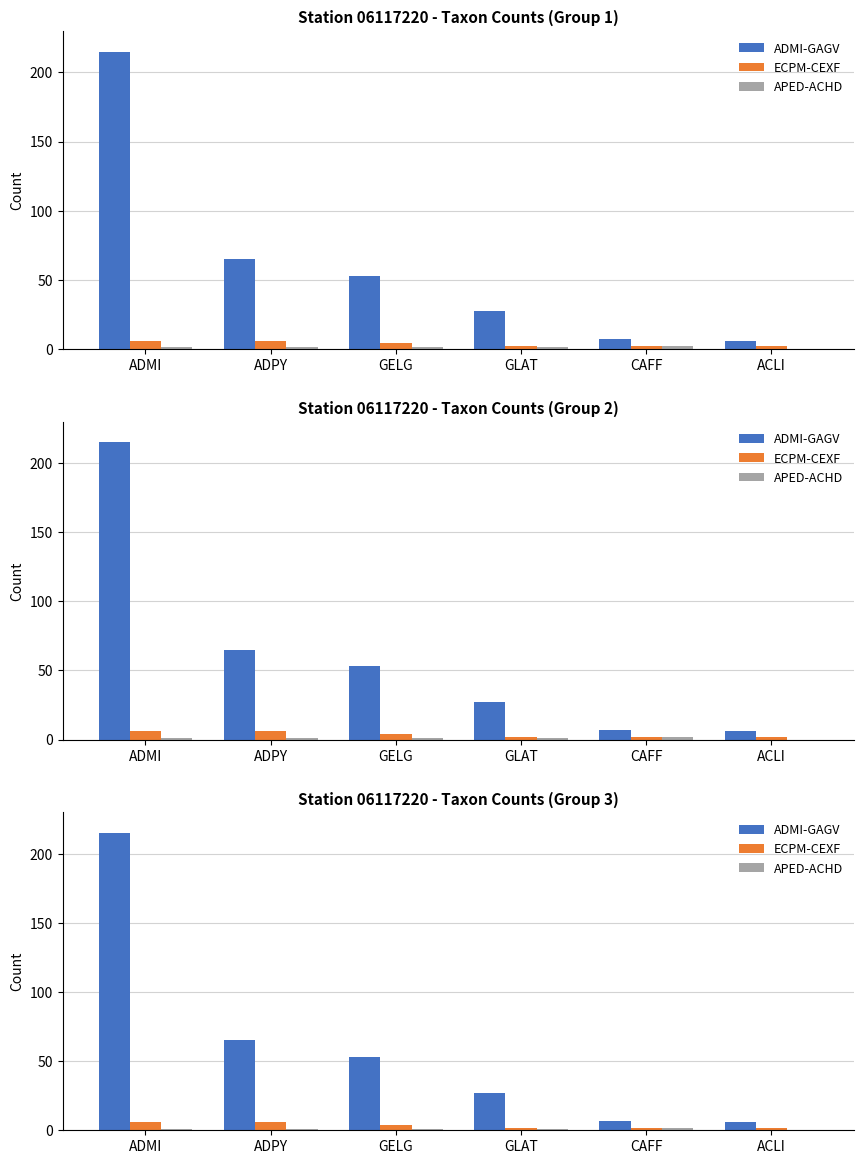

Reading left to right, transcribe all the data shown in this chart.

ADMI-GAGV: ADMI=215	ADPY=65	GELG=53	GLAT=27	CAFF=7	ACLI=6
ECPM-CEXF: ADMI=6	ADPY=6	GELG=4	GLAT=2	CAFF=2	ACLI=2
APED-ACHD: ADMI=1	ADPY=1	GELG=1	GLAT=1	CAFF=2	ACLI=0